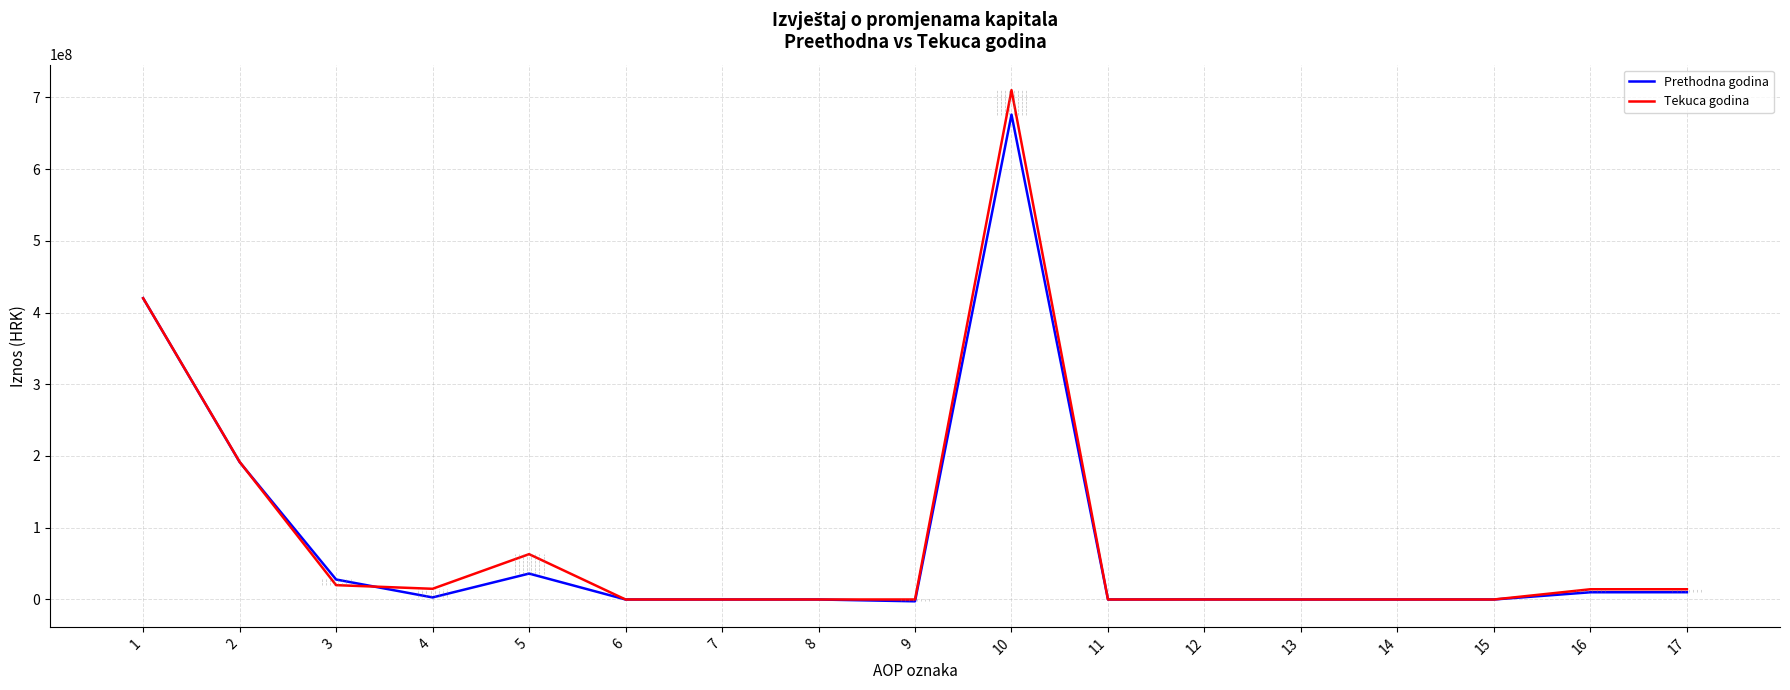

What is the highest value of the Tekuca godina series?

709928115.6